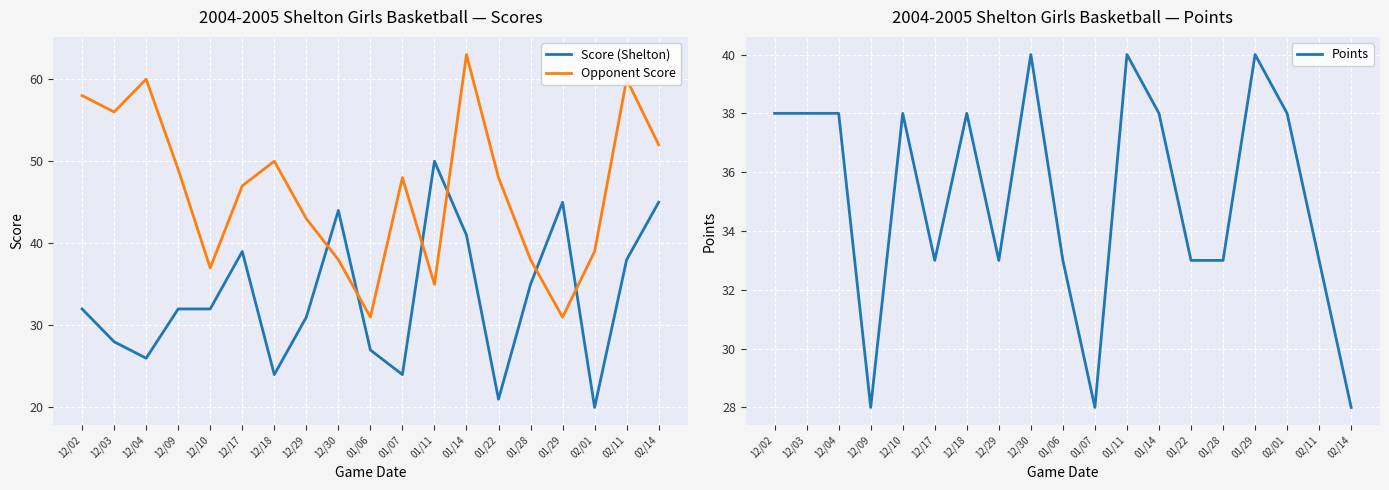

What is the total value across all series at 01/29?

116